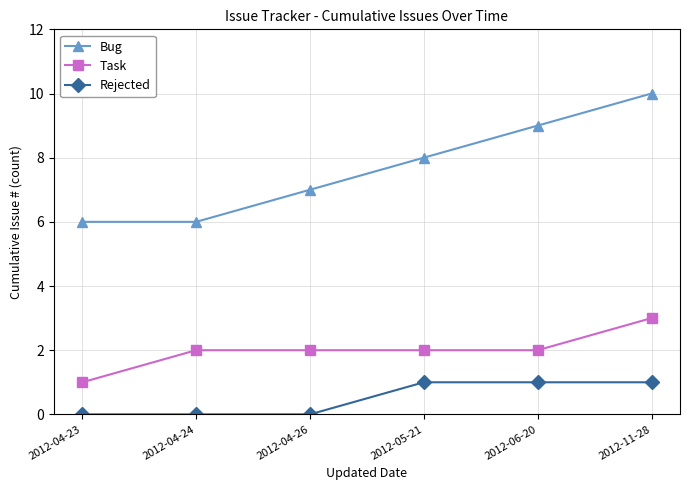

How many distinct data groups are displayed?

3